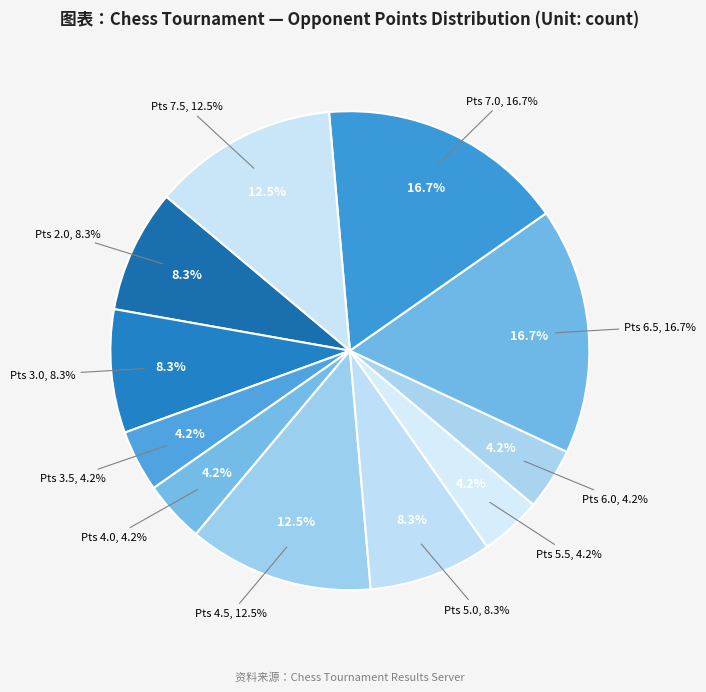

Is Gunina Valentina the majority of the pie?

No